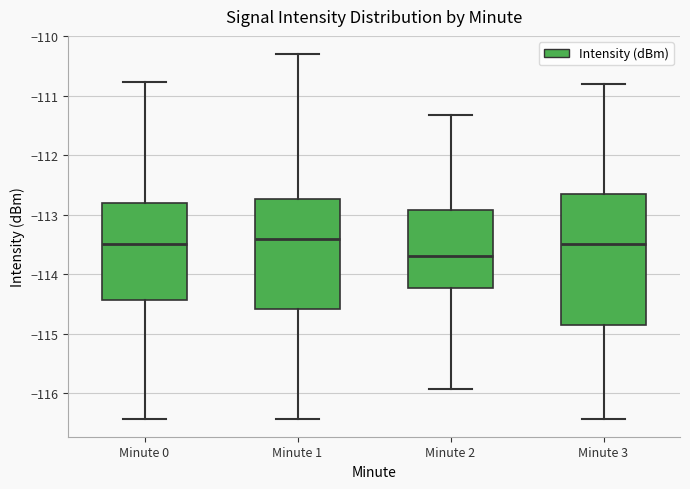

Reading left to right, read every box against the y-axis: the position of its median line, the range the box covers, and the ends of its whiskers. The values are not printed on the chart, so give them approximately, as read against the axis.

Minute 0: median -113.5, box -114.4 to -112.8, whiskers -116.4 to -110.8
Minute 1: median -113.4, box -114.6 to -112.7, whiskers -116.4 to -110.3
Minute 2: median -113.7, box -114.2 to -112.9, whiskers -115.9 to -111.3
Minute 3: median -113.5, box -114.8 to -112.7, whiskers -116.4 to -110.8